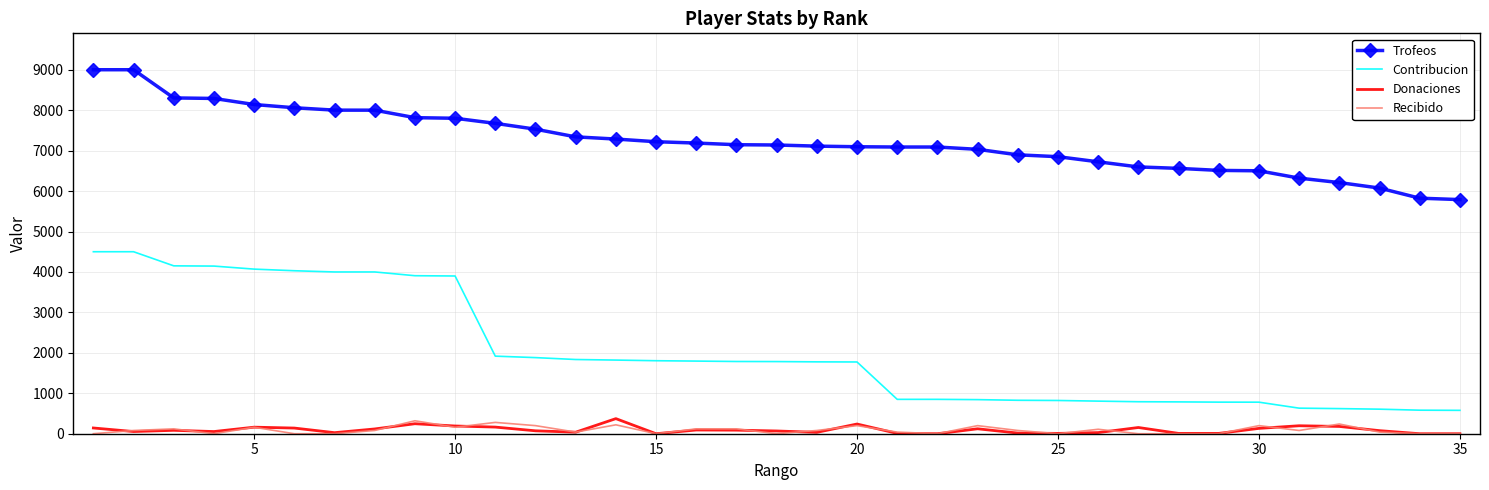

Which series has the largest range (max minus min)?

Contribucion